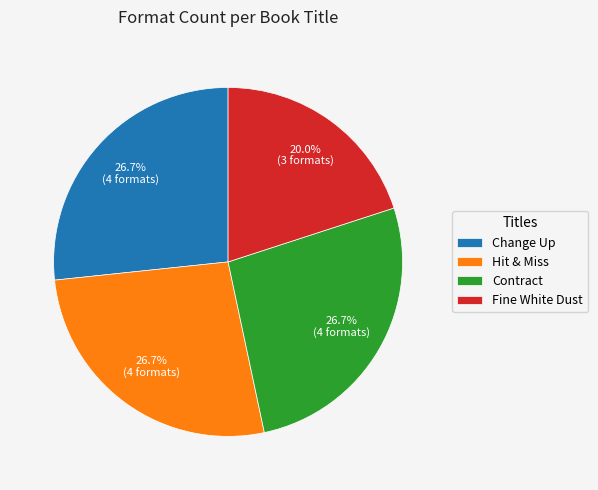

To the nearest percent, what is the combined percentage of Change Up and Hit & Miss?

53%